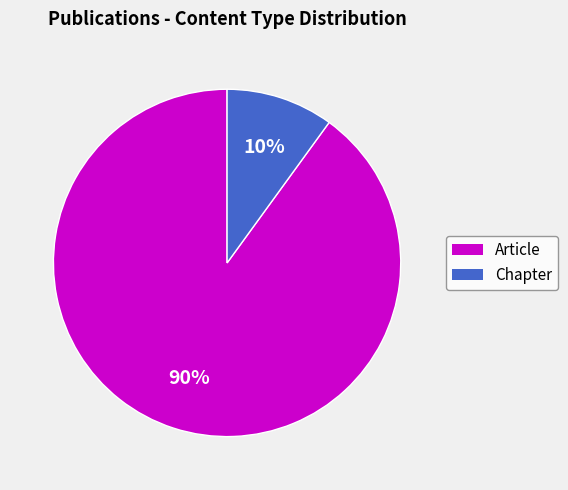

Count the number of slices in the pie.

2